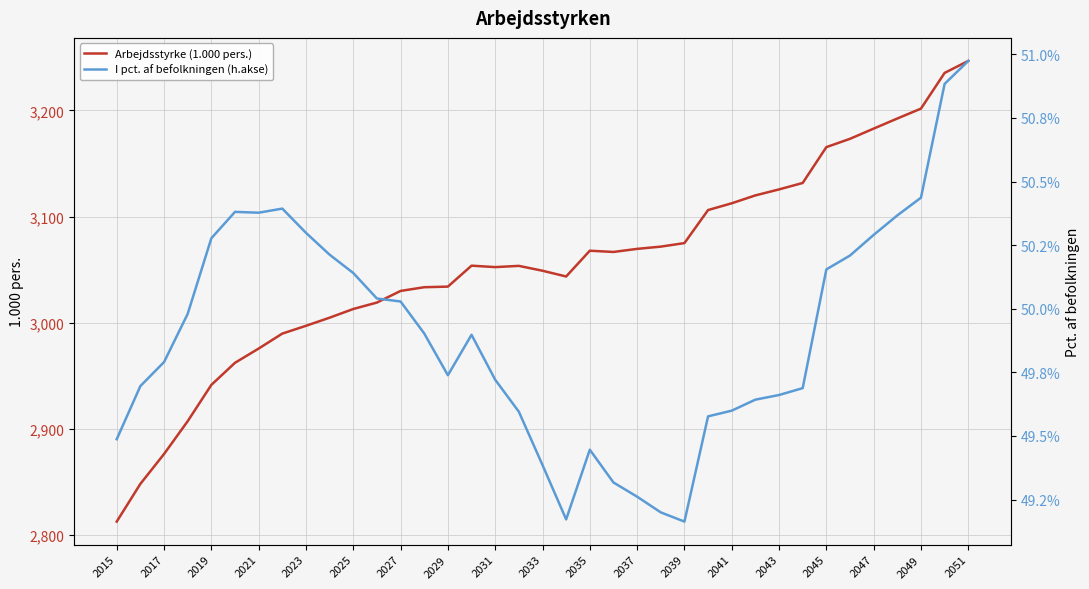

At how many categories does at least one series exceed 2776?

37